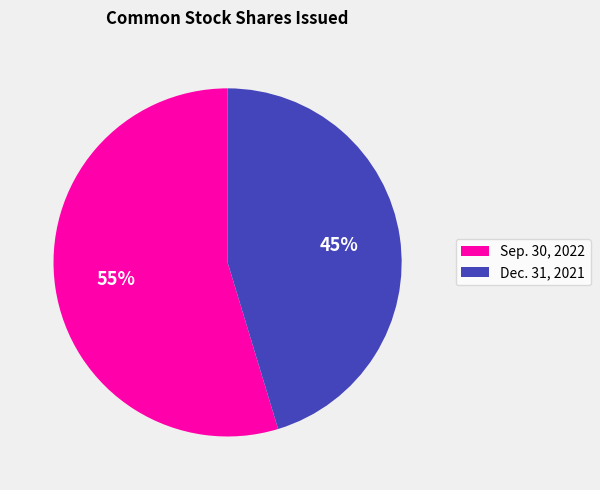

To the nearest percent, what is the average slice percentage?

50%